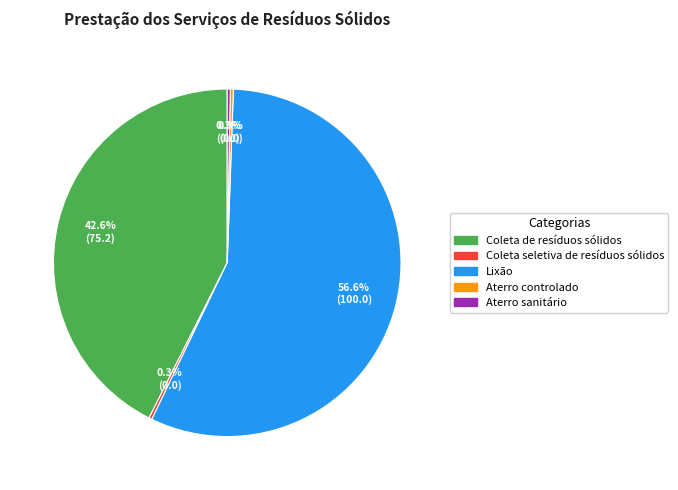

To the nearest percent, what is the combined percentage of Aterro sanitário and Lixão?

57%